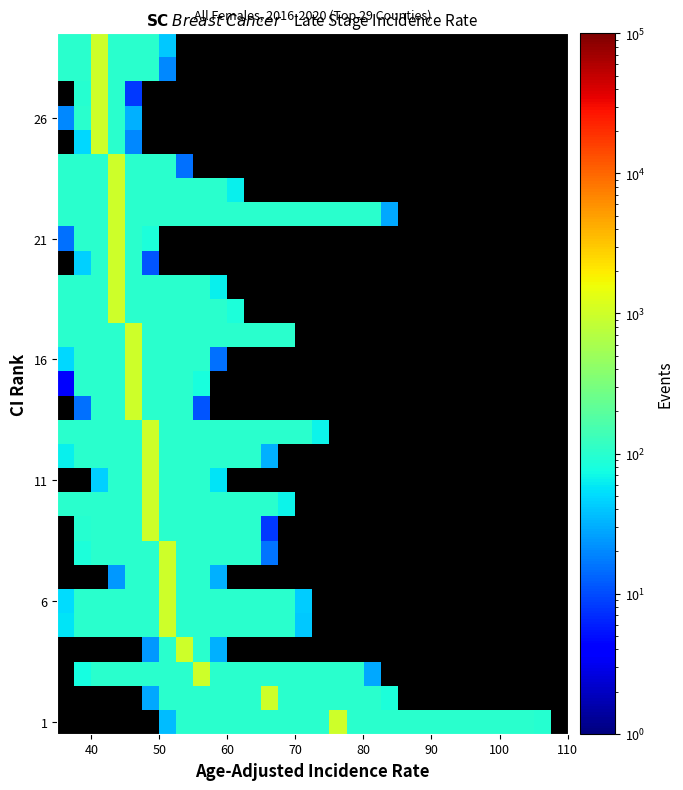

What is the highest value of the 26 series?

1000.0